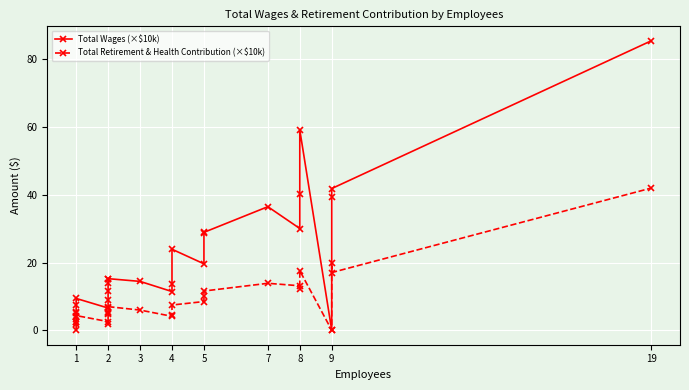

True or false: Total Wages (×$10k) and Total Retirement & Health Contribution (×$10k) intersect in this chart.

False